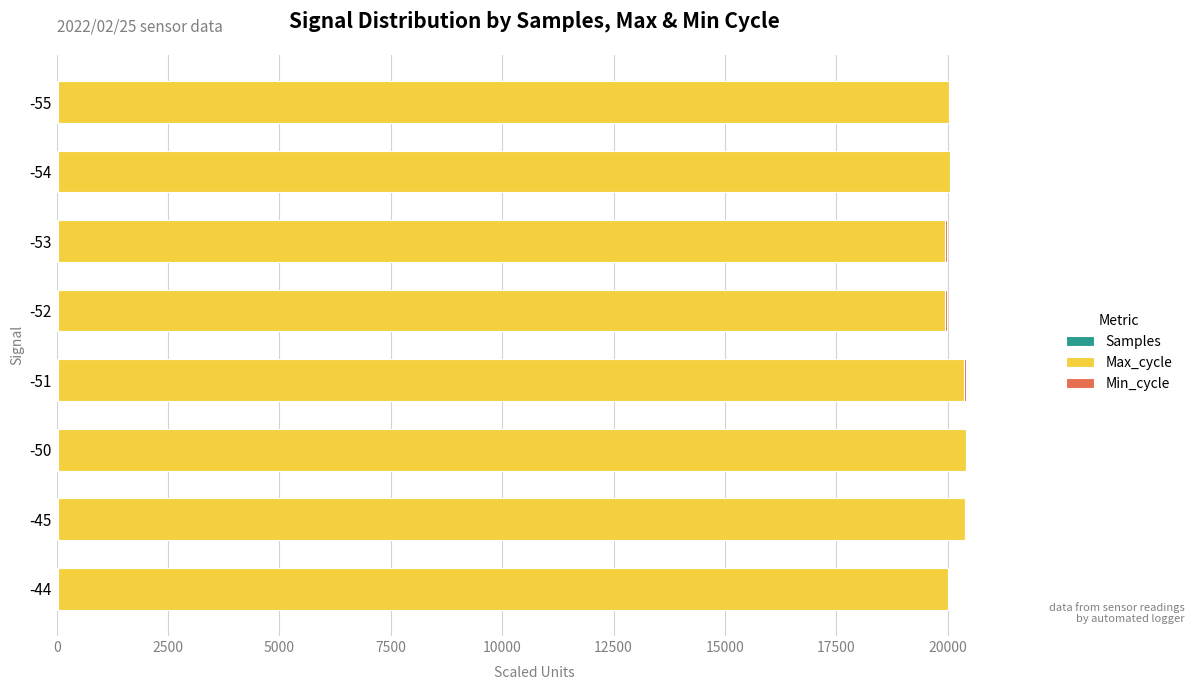

How many categories are shown in the chart?

8